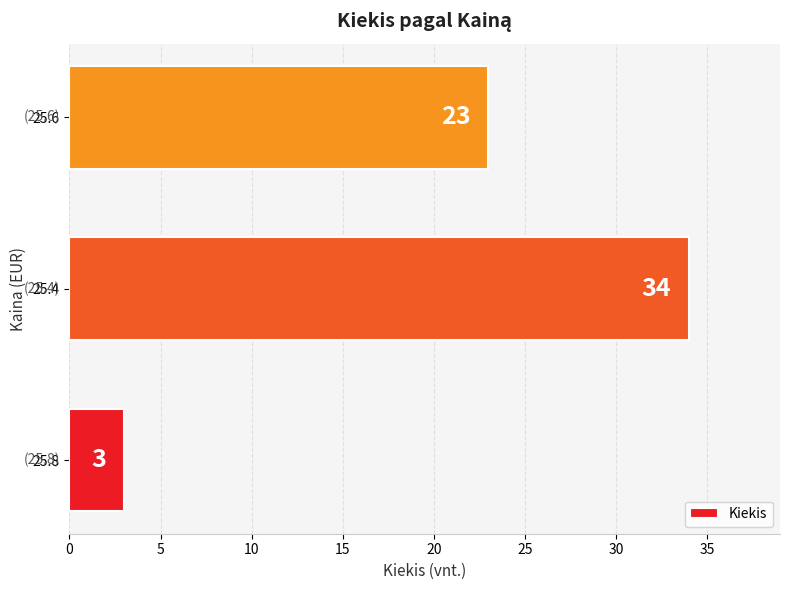

What is the smallest value displayed?

3